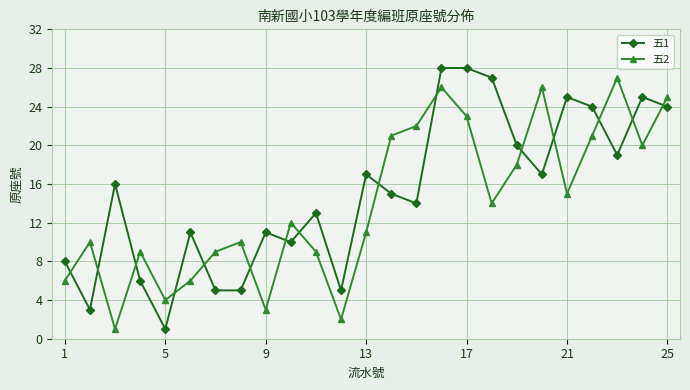

After their last crossing, which series has the higher values: 五1 or 五2?

五2